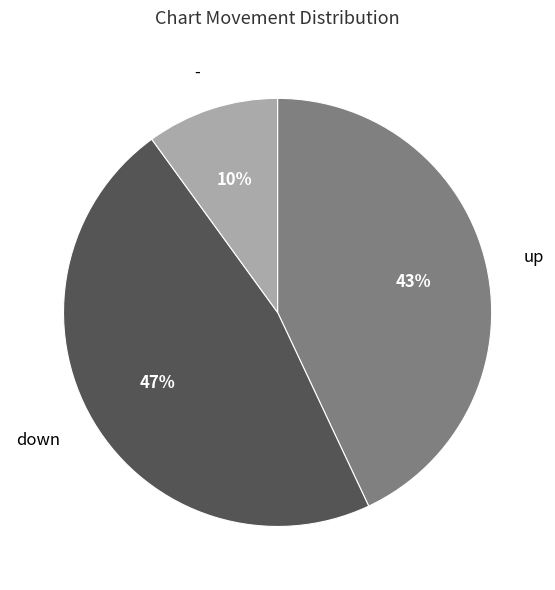

To the nearest percent, what is the average slice percentage?

33%